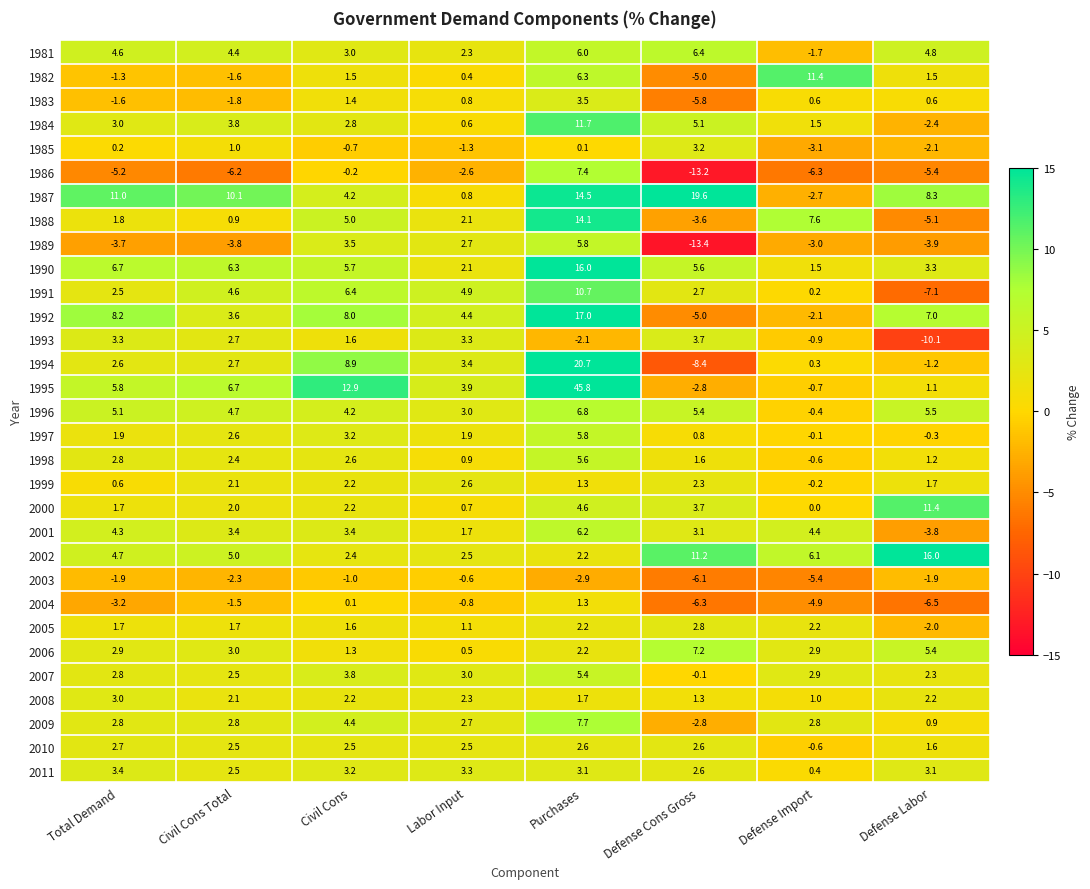

The value of 1992 at Defense Import is -2.1. True or false?

True